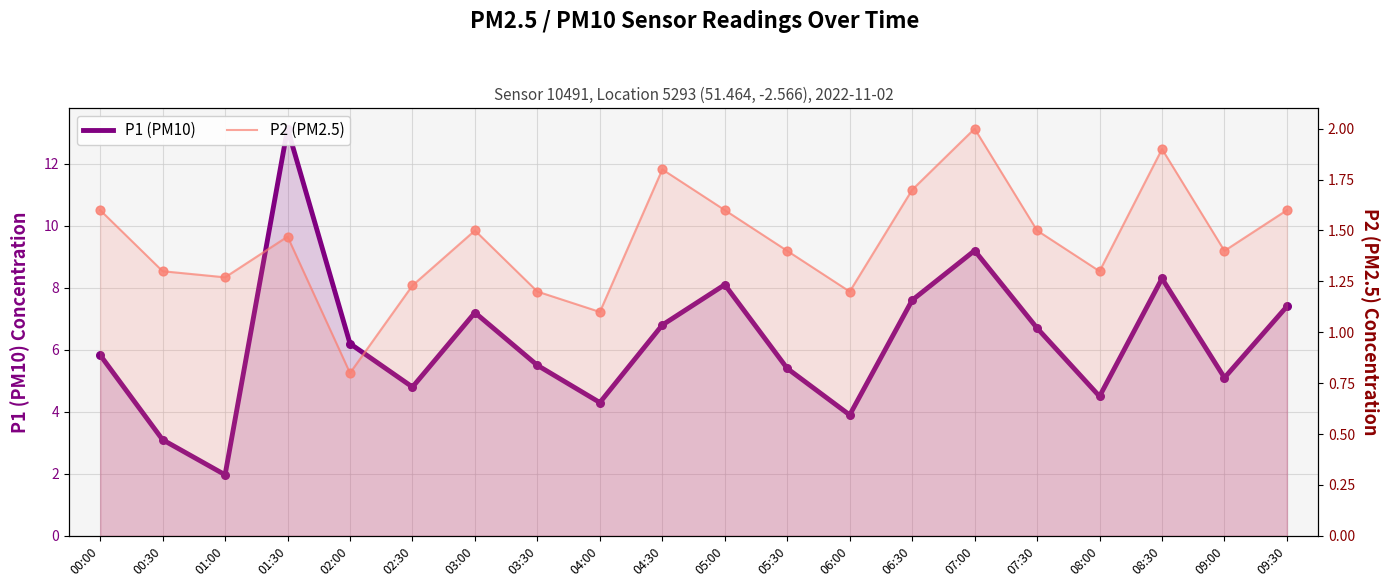

At how many categories does at least one series exceed 6?

10